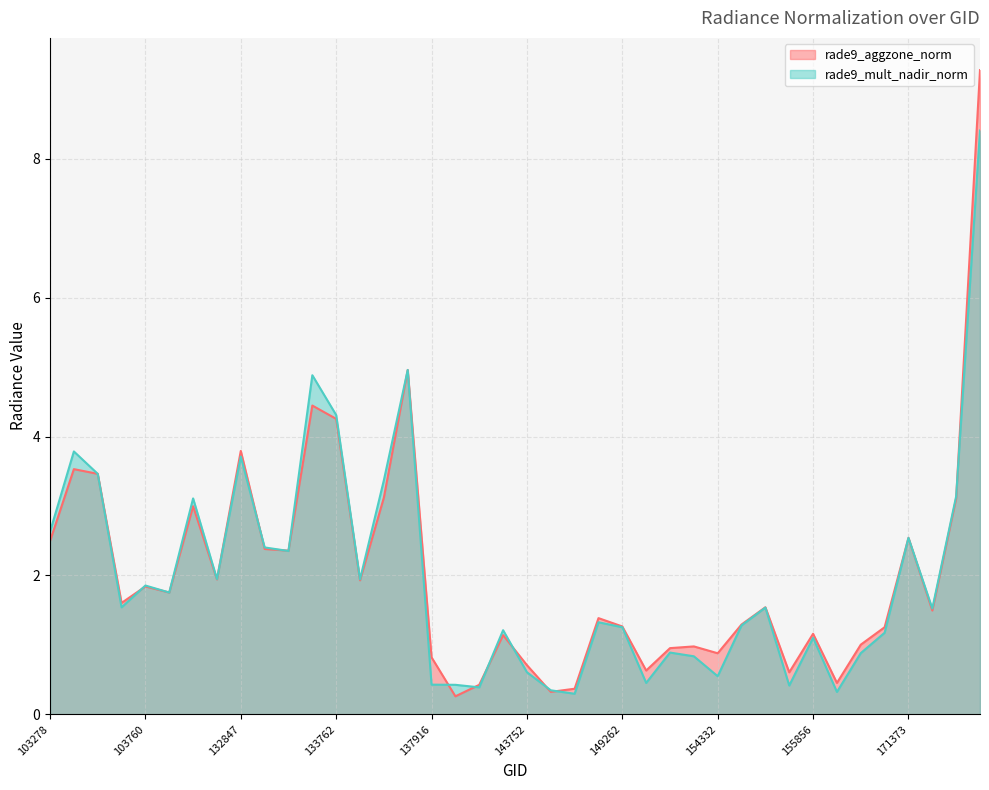

How many times do rade9_aggzone_norm and rade9_mult_nadir_norm cross each other?

12